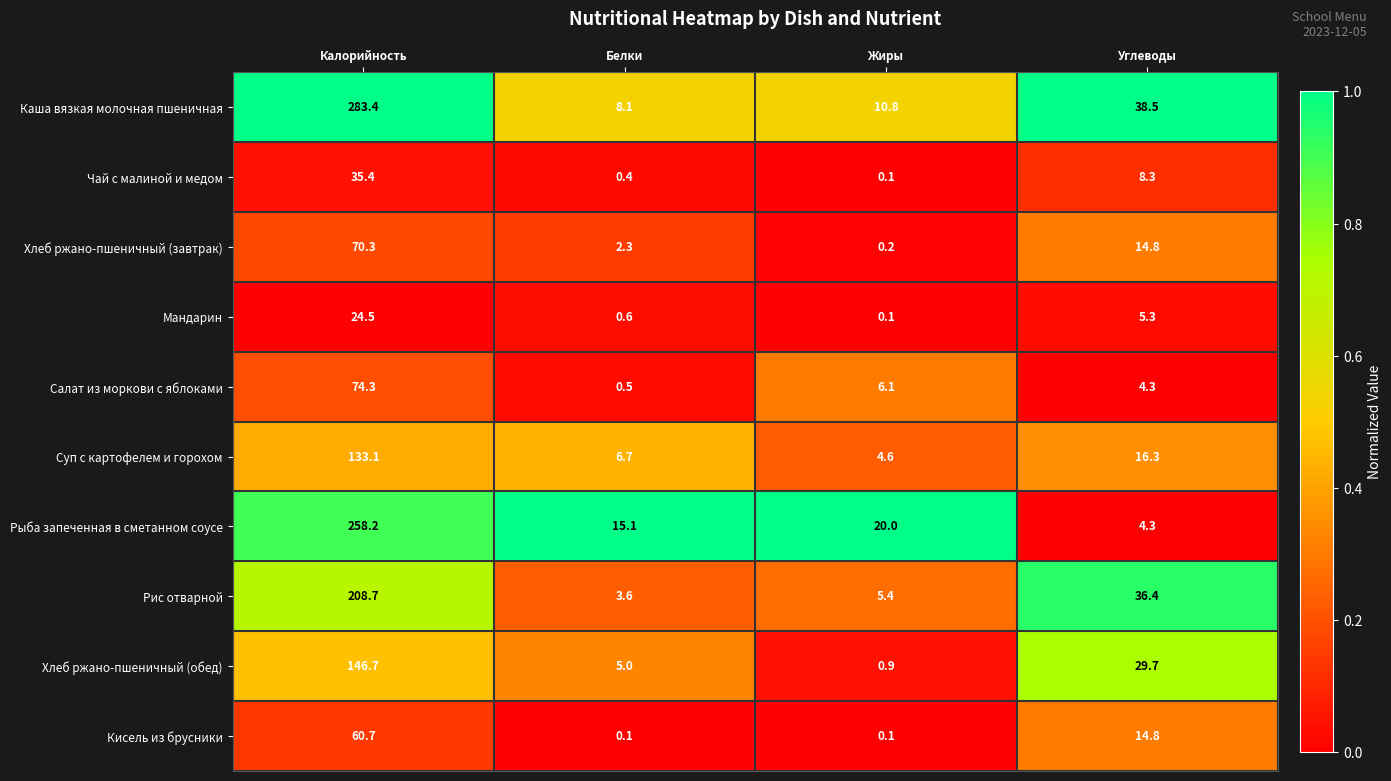

True or false: Суп с картофелем и горохом has a value of 16.3 at Углеводы.

True